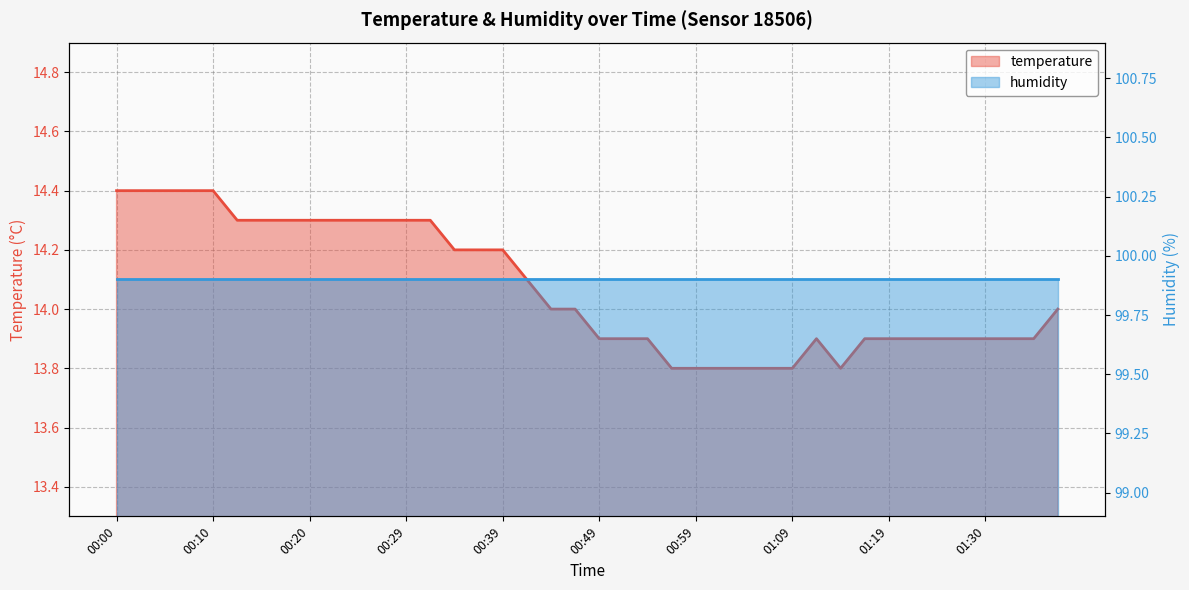

List the series in order of their overall mean, lowest first.

temperature, humidity